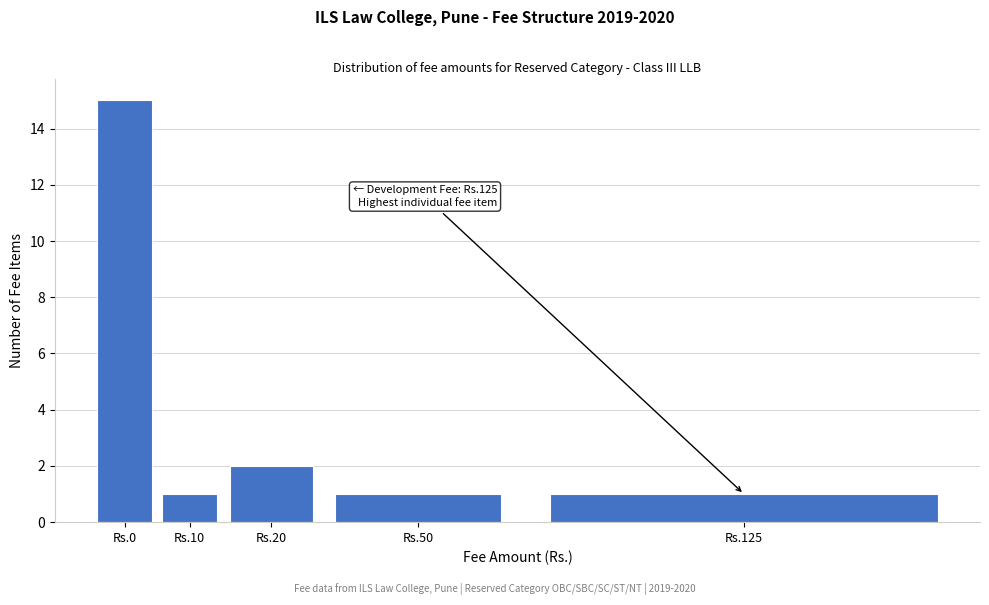

Reading left to right, list all the values displayed in this chart.

Rs.0=15	Rs.10=1	Rs.20=2	Rs.50=1	Rs.125=1